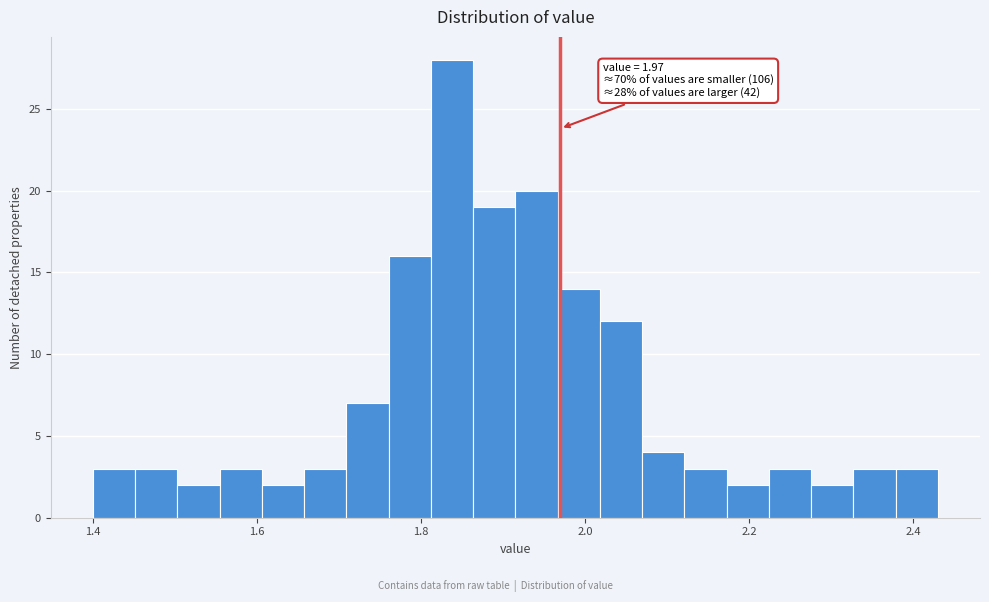

Around what value on the x-axis is the tallest bar? Give the approximate position of its centre, as read against the axis.

1.84